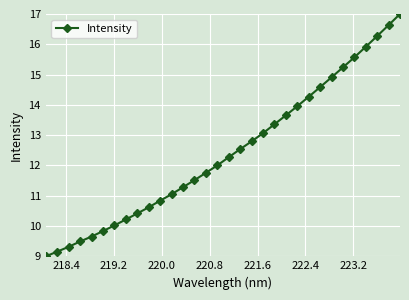

What is the difference between the maximum and minimum values?

8.0